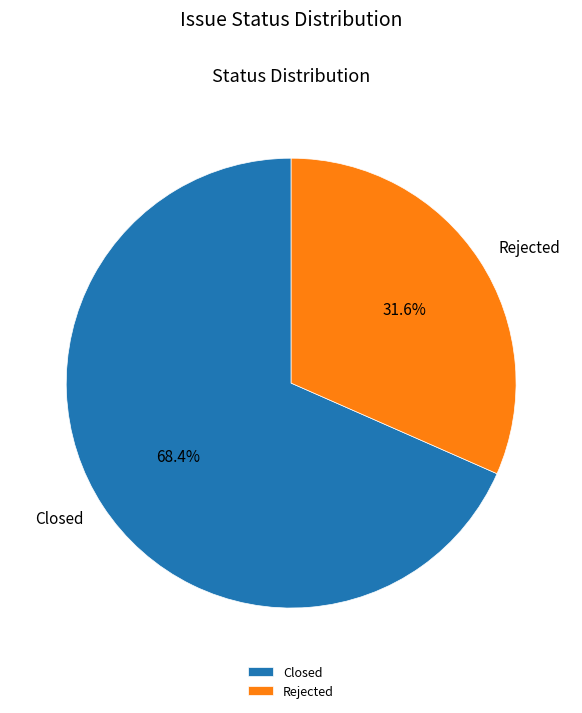

Which category has the smallest portion of the pie?

Rejected